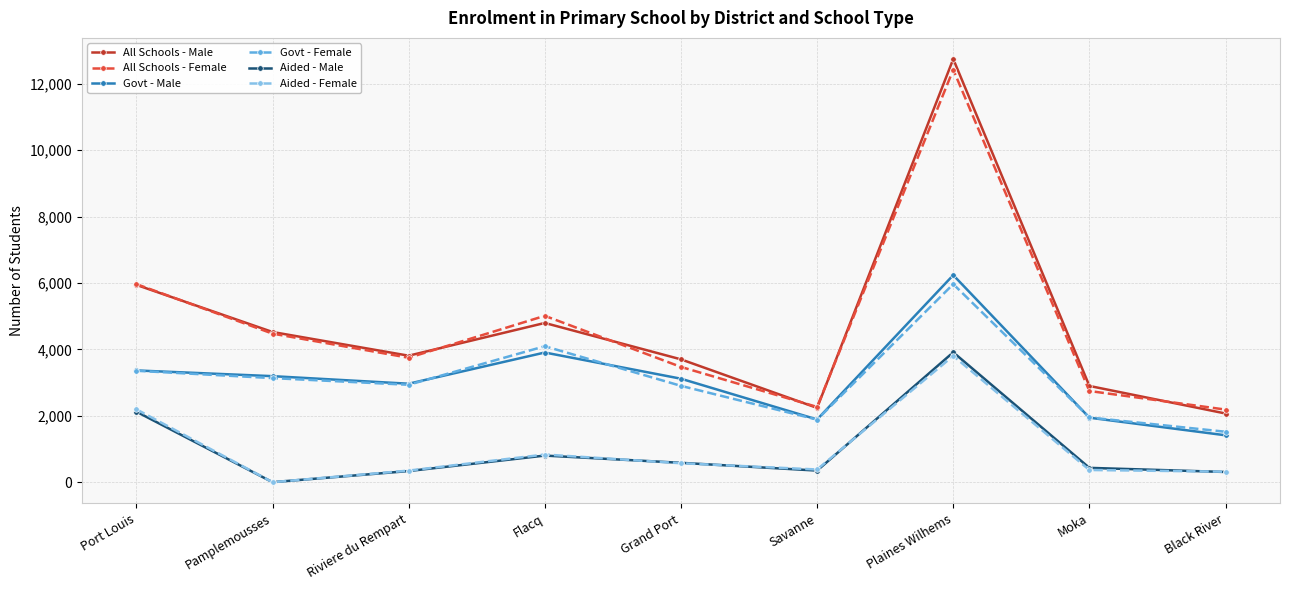

Between Pamplemousses and Plaines Wilhems, which series saw the biggest shift?

All Schools - Male